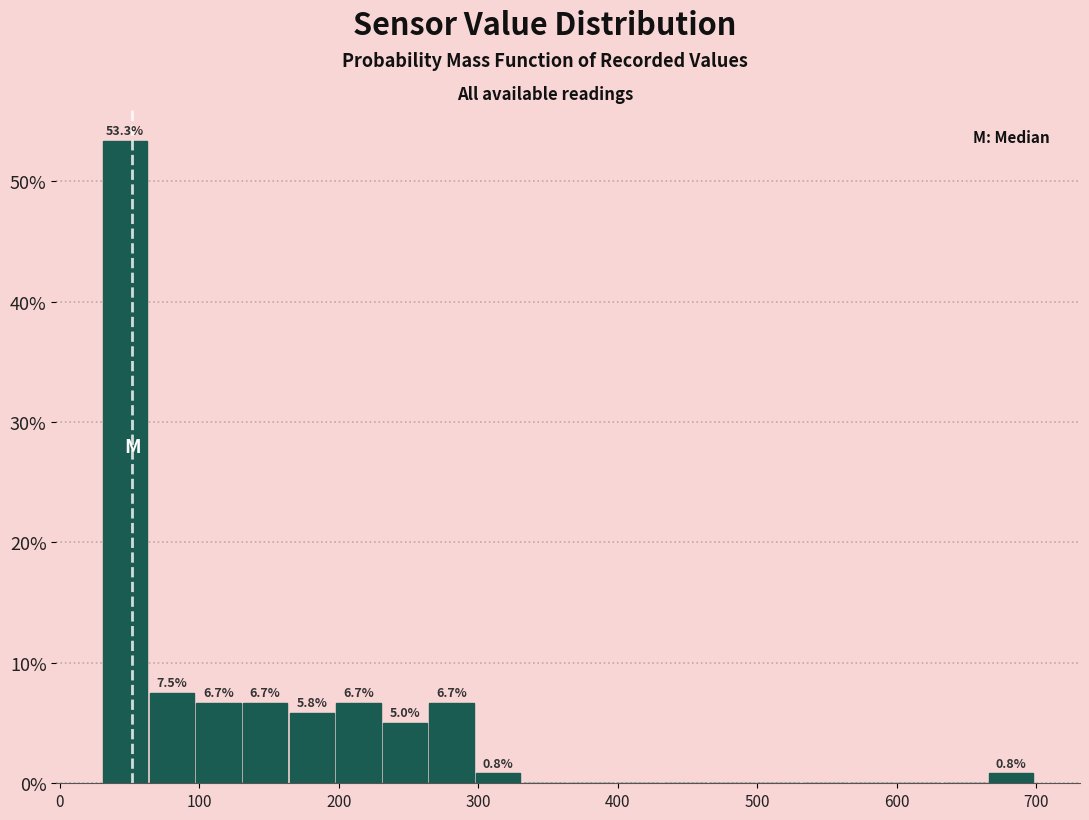

Around what value on the x-axis is the tallest bar? Give the approximate position of its centre, as read against the axis.

50